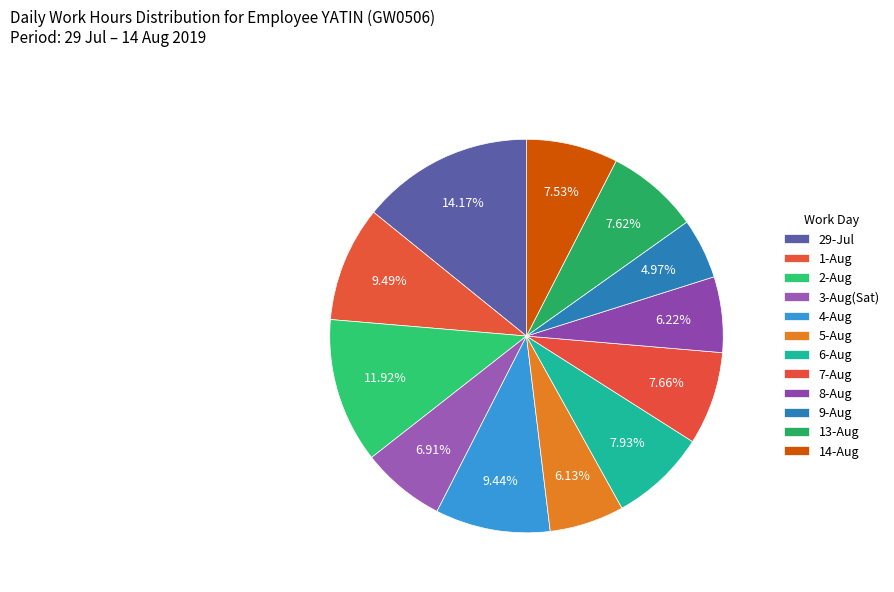

How many slices are in this pie chart?

12